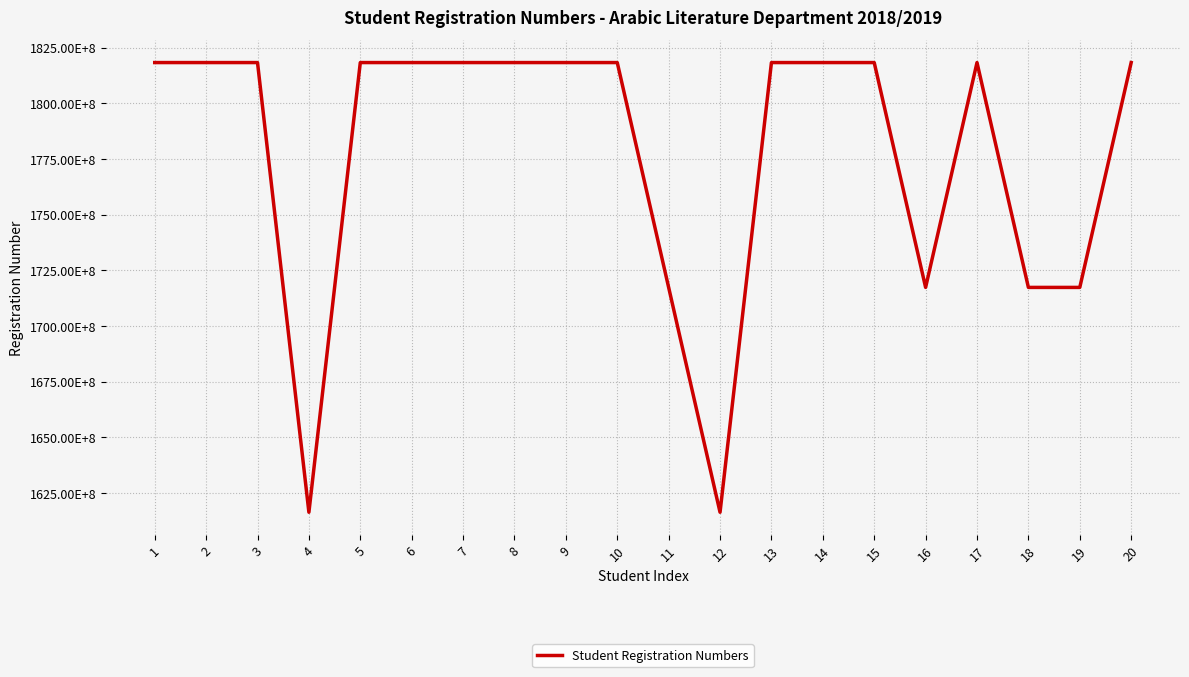

How many interior local valleys (lower than both neighbors) does the data have?

6